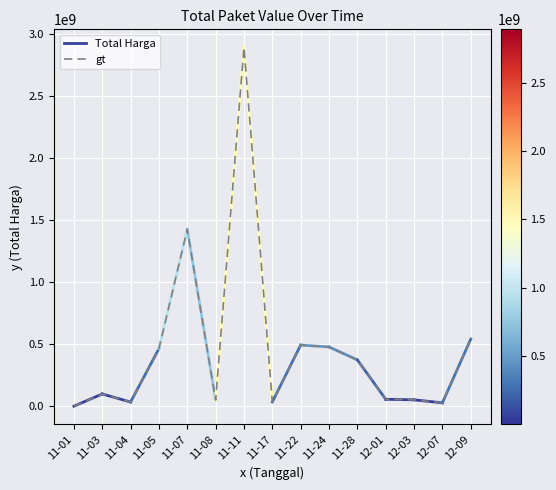

Which category has the highest value across all series?

11-11